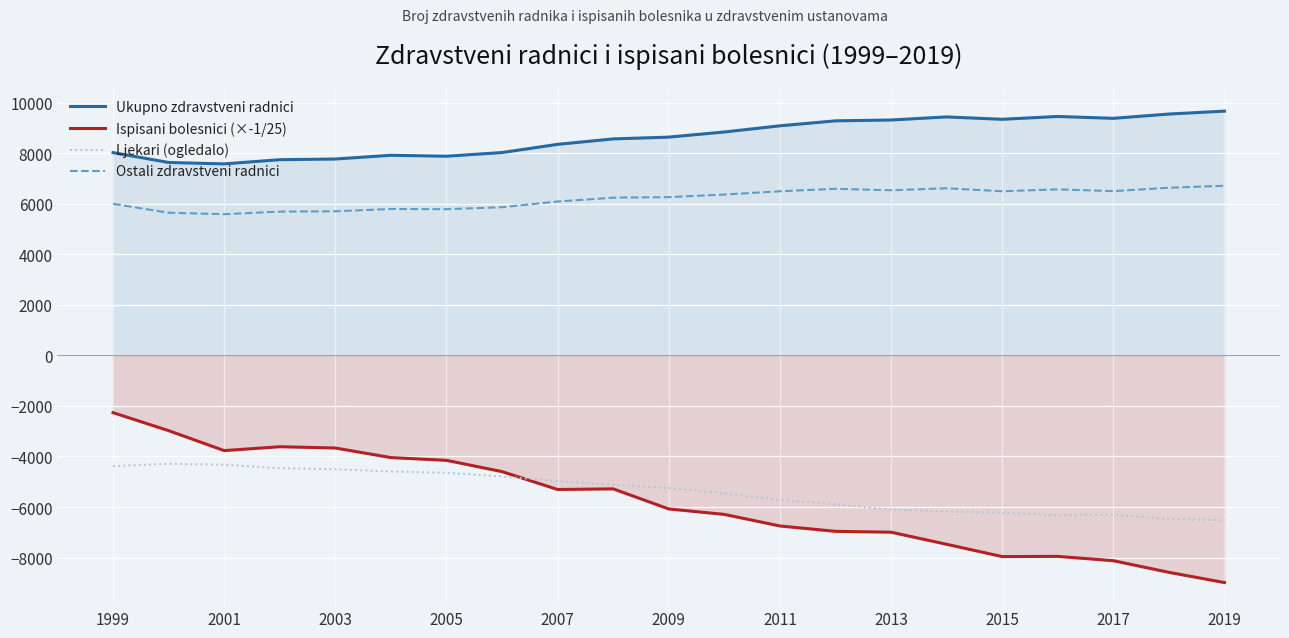

True or false: Ispisani bolesnici (×-1/25) and Ostali zdravstveni radnici cross at least once.

False